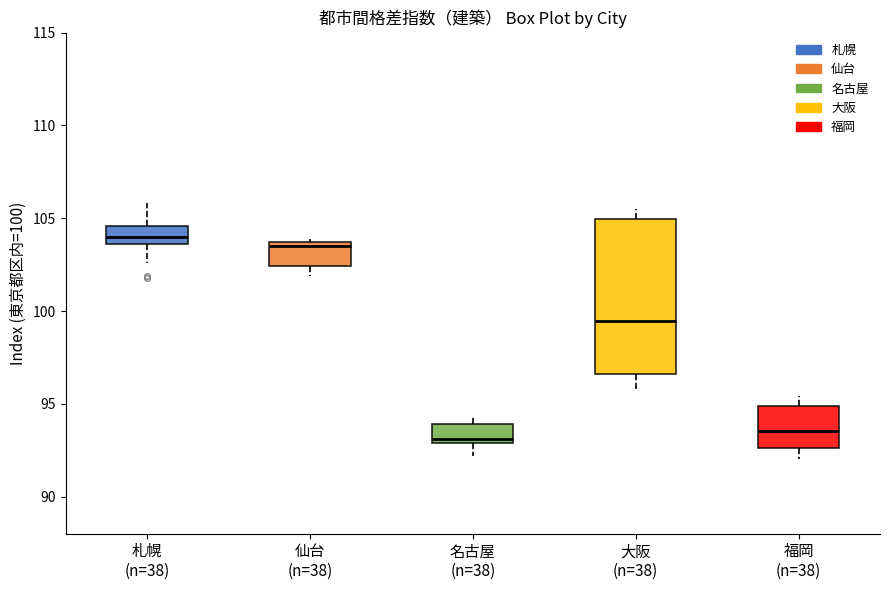

Where is the upper edge of the box for 仙台 (n=38) on the y-axis? The values are not printed on the chart, so give them approximately, as read against the axis.

103.5